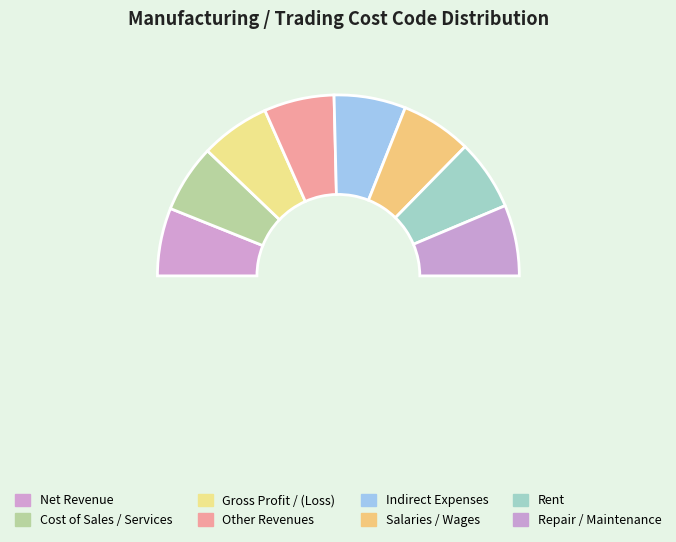

Count the number of slices in the pie.

8